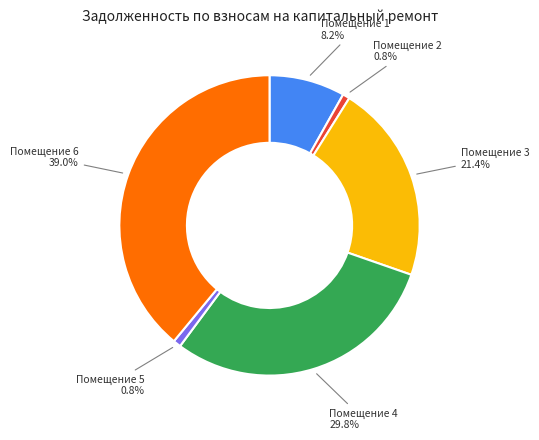

Is there a majority slice in this chart?

No